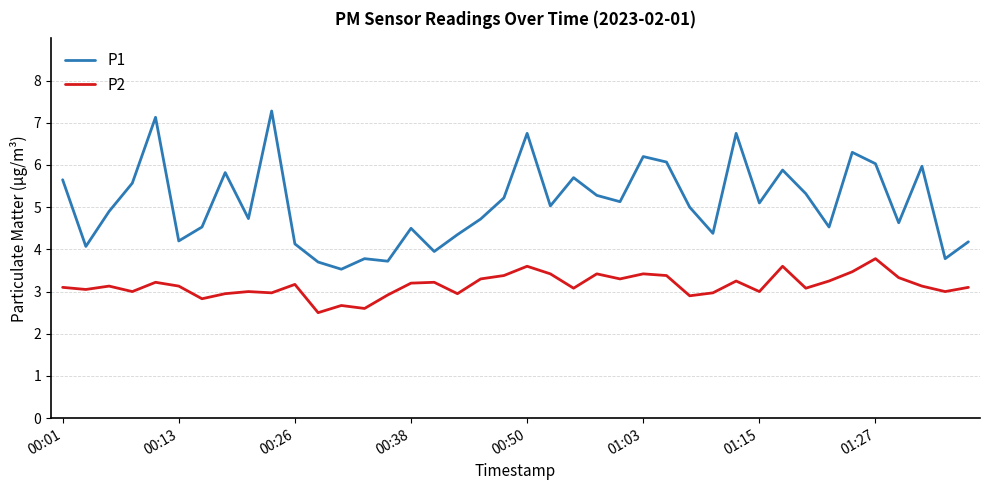

What is the average value of the P2 series?

3.1